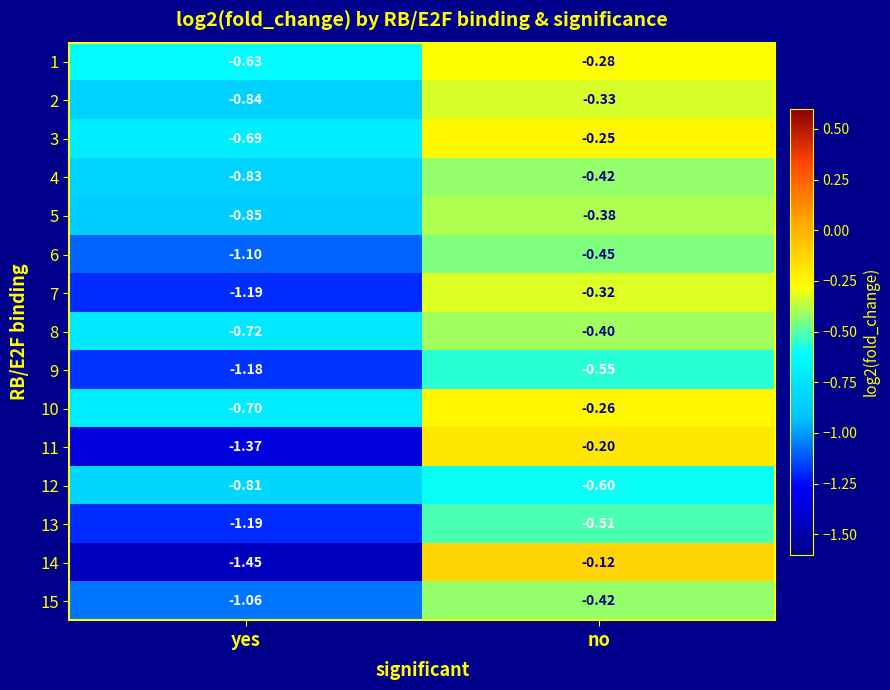

Rank the categories by 3 value from lowest to highest.

yes, no